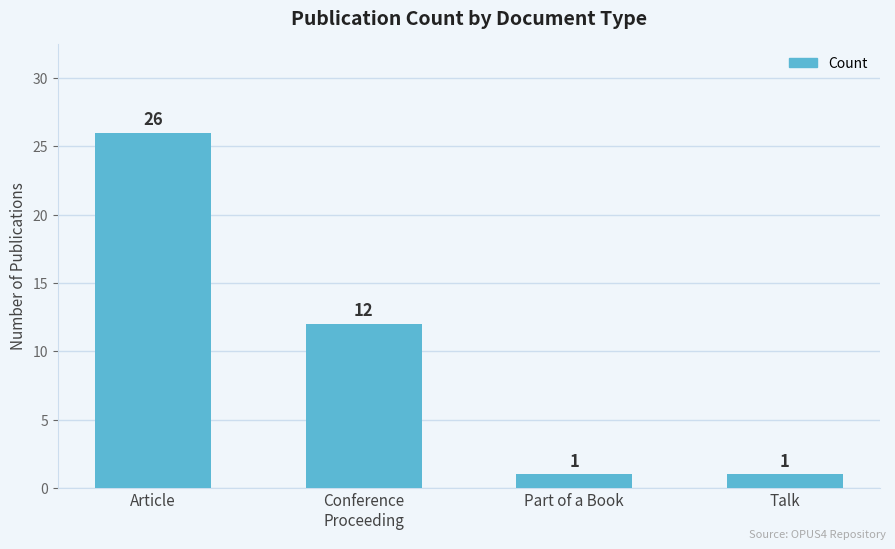

Approximately how many times larger is the value at Conference
Proceeding compared to Article?

0.5